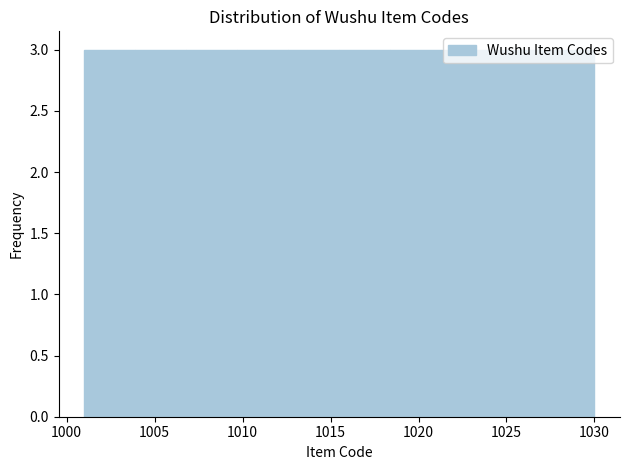

How tall is the bar that spans 1009.7 to 1012.6 on the x-axis? Neither the bar edges nor the heights are printed on the chart, so give them approximately, as read against the axes.

3